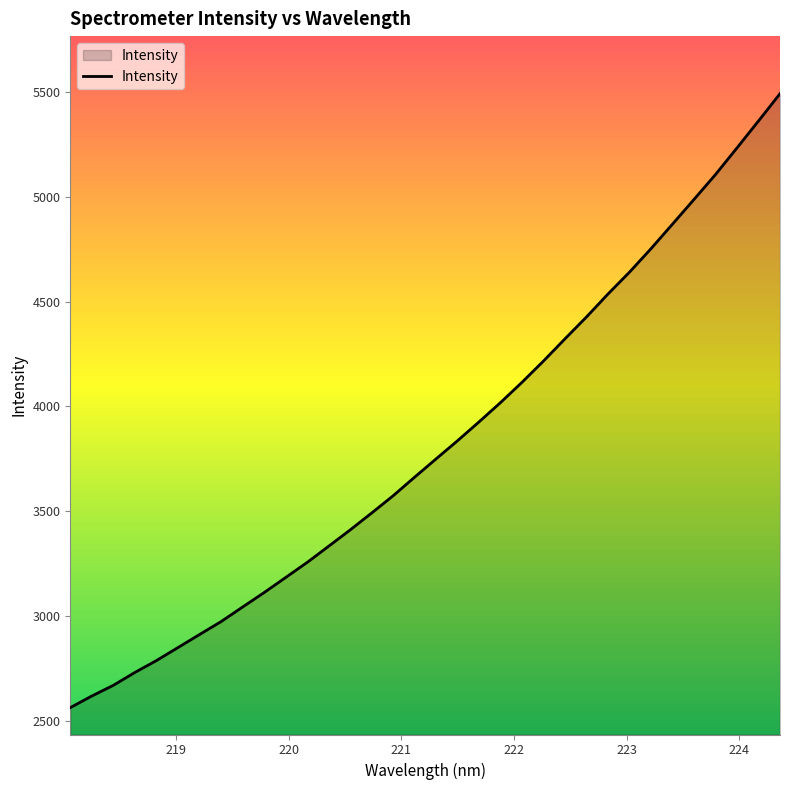

What is the greatest value displayed?

5491.9